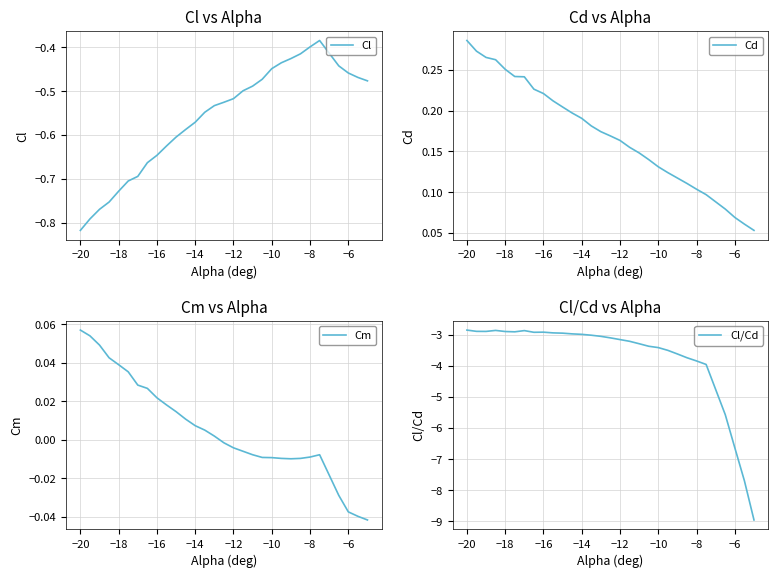

What is the minimum value for Cl/Cd?

-9.0